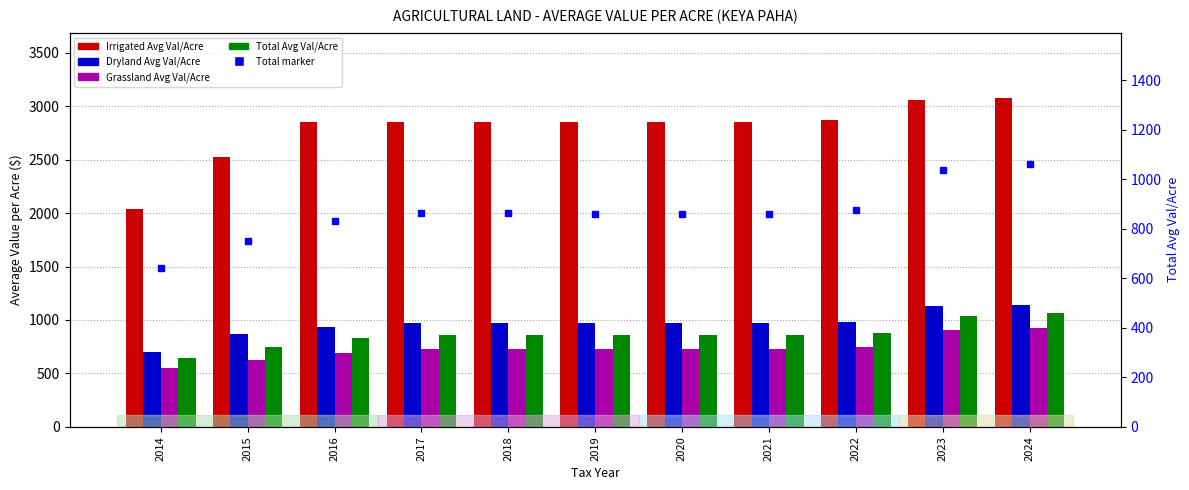

Reading right to left, what are all the values shown in this chart?

Irrigated Avg Val/Acre: 3073.0	3059.8	2868.8	2848.9	2848.8	2849.1	2850.7	2852.2	2852.5	2523.7	2040.3
Dryland Avg Val/Acre: 1142.3	1128.8	978.7	975.0	975.0	973.6	973.6	973.8	936.6	865.2	696.0
Grassland Avg Val/Acre: 925.4	906.6	746.1	728.1	728.6	729.8	729.8	729.8	695.5	628.3	553.4
Total Avg Val/Acre: 1060.7	1036.8	876.3	859.4	859.9	860.8	861.5	862.7	829.6	748.3	641.0
Total Avg Val/Acre (marker): 1060.7	1036.8	876.3	859.4	859.9	860.8	861.5	862.7	829.6	748.3	641.0